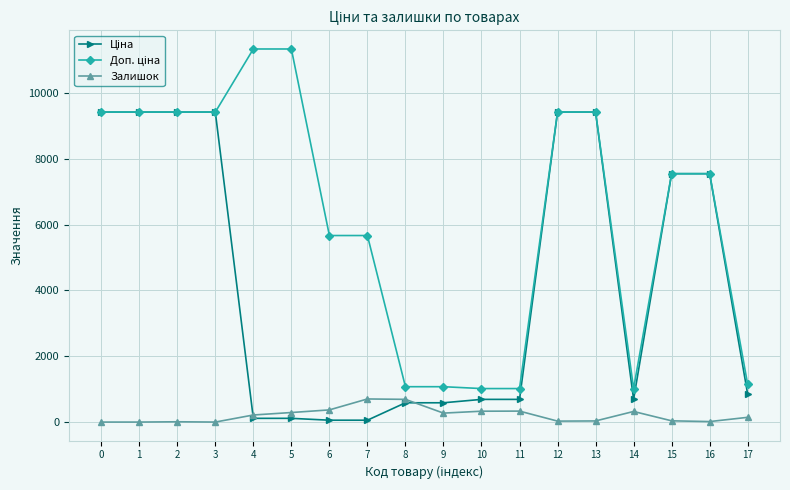

Does the chart display data point markers on the line(s)?

Yes